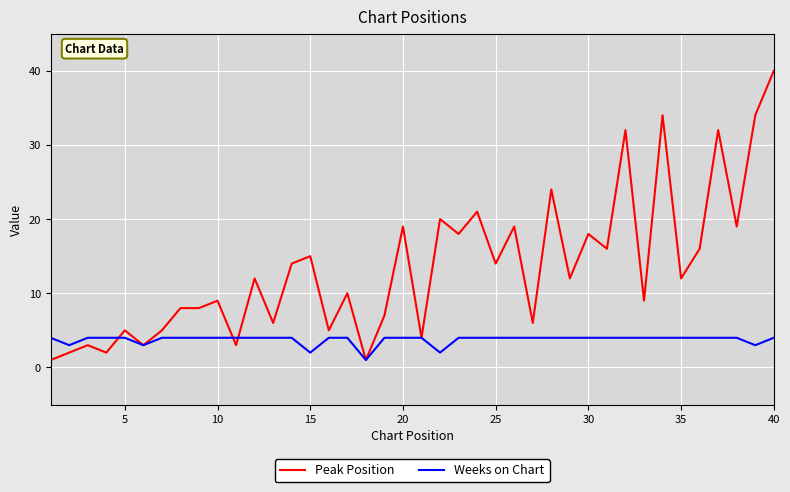

What is the average value of the Peak Position series?

13